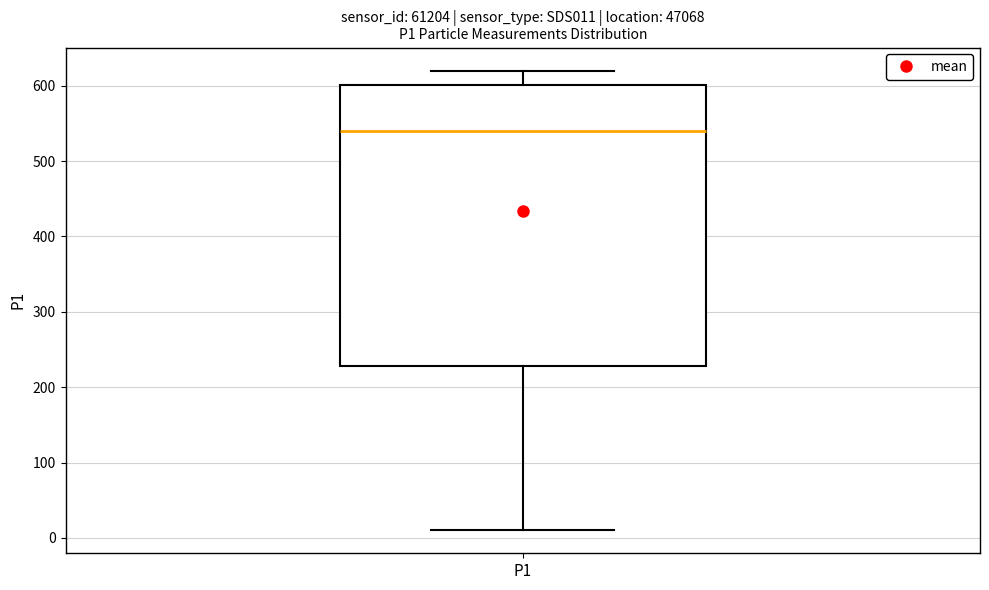

Read this box plot against the y-axis: the position of the median line, the range covered by the box, and the ends of both whiskers. The values are not printed on the chart, so give them approximately, as read against the axis.

median 540, box 230 to 600, whiskers 10 to 620